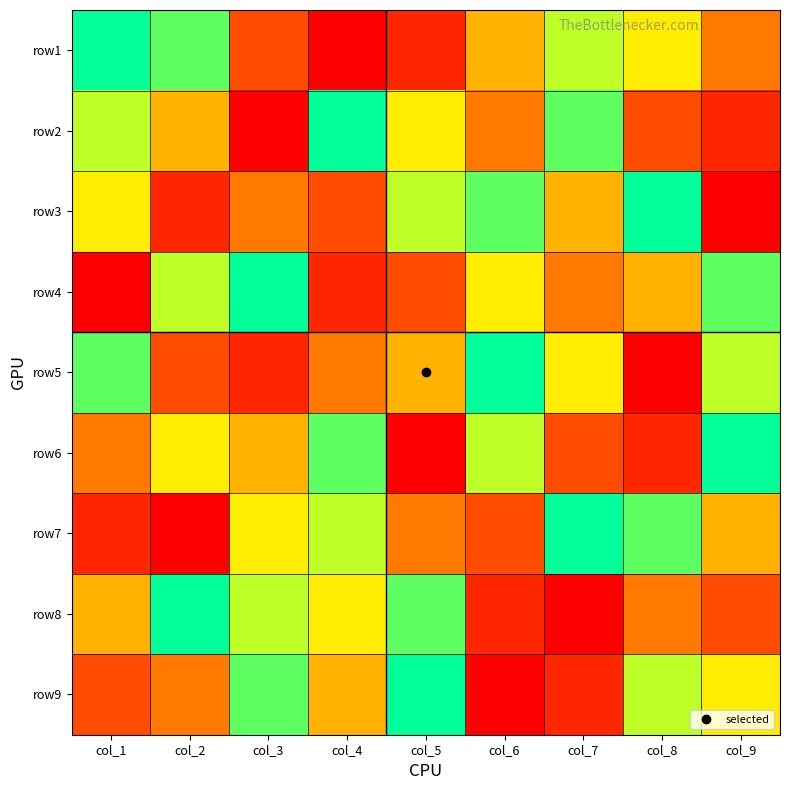

Reading right to left, what are all the values shown in this chart?

row1: col_9=4	col_8=6	col_7=7	col_6=5	col_5=2	col_4=1	col_3=3	col_2=8	col_1=9
row2: col_9=2	col_8=3	col_7=8	col_6=4	col_5=6	col_4=9	col_3=1	col_2=5	col_1=7
row3: col_9=1	col_8=9	col_7=5	col_6=8	col_5=7	col_4=3	col_3=4	col_2=2	col_1=6
row4: col_9=8	col_8=5	col_7=4	col_6=6	col_5=3	col_4=2	col_3=9	col_2=7	col_1=1
row5: col_9=7	col_8=1	col_7=6	col_6=9	col_5=5	col_4=4	col_3=2	col_2=3	col_1=8
row6: col_9=9	col_8=2	col_7=3	col_6=7	col_5=1	col_4=8	col_3=5	col_2=6	col_1=4
row7: col_9=5	col_8=8	col_7=9	col_6=3	col_5=4	col_4=7	col_3=6	col_2=1	col_1=2
row8: col_9=3	col_8=4	col_7=1	col_6=2	col_5=8	col_4=6	col_3=7	col_2=9	col_1=5
row9: col_9=6	col_8=7	col_7=2	col_6=1	col_5=9	col_4=5	col_3=8	col_2=4	col_1=3